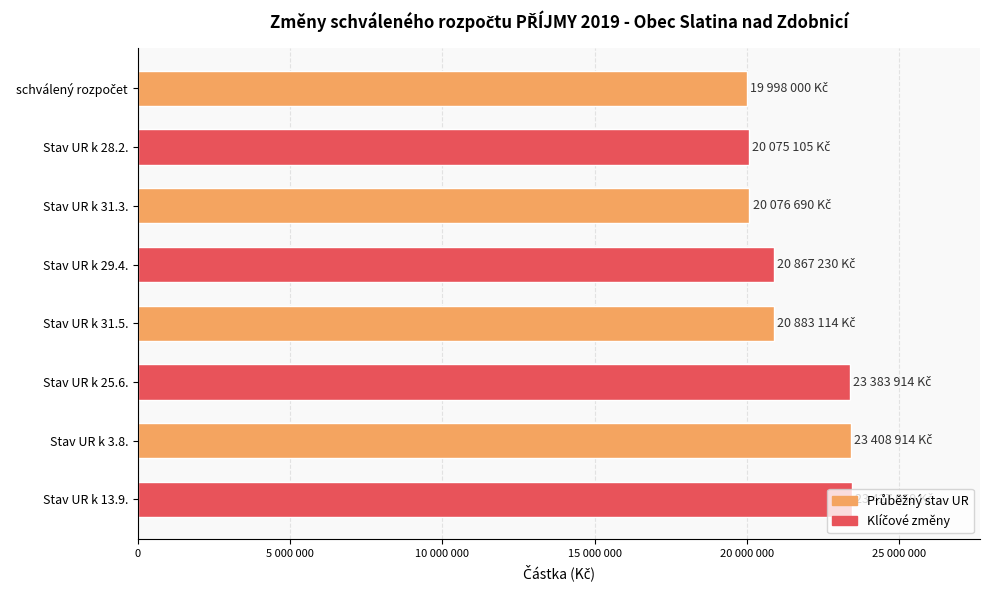

Are the bars horizontal?

Yes